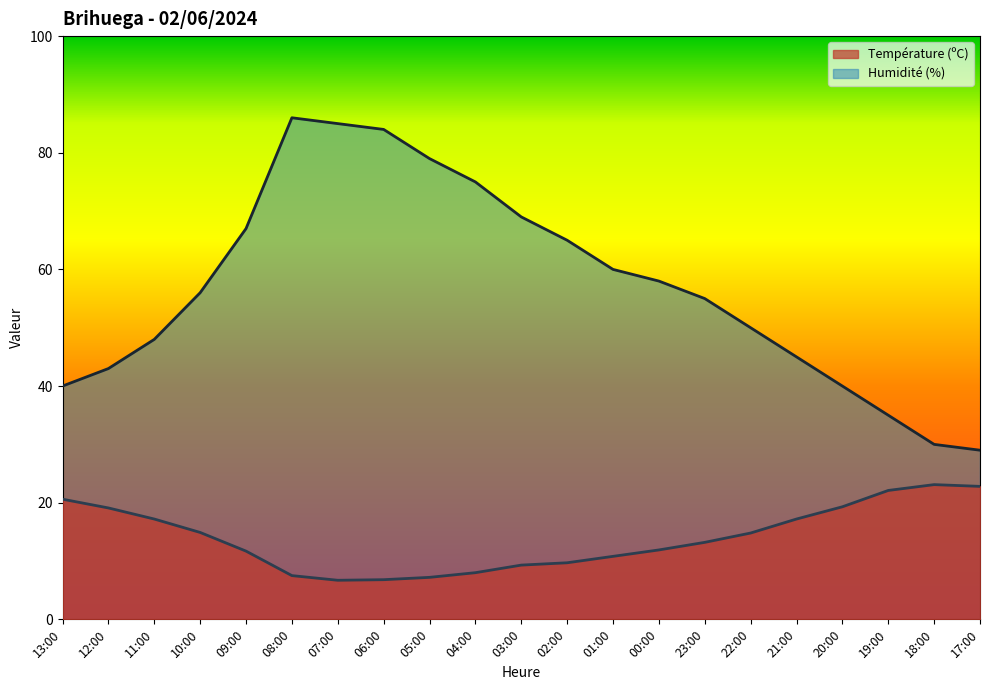

How many categories are shown in the chart?

21